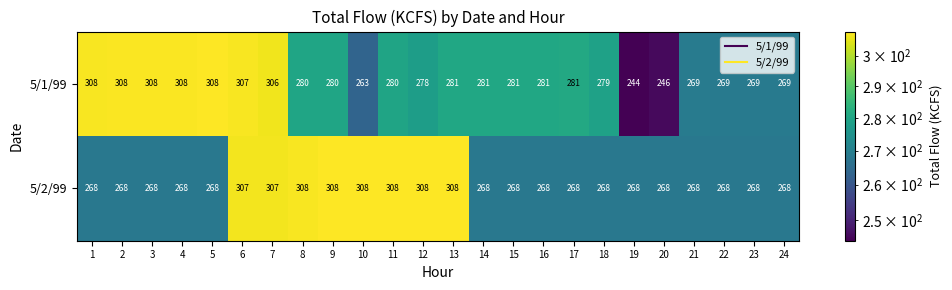

At which category does the chart reach its minimum across all series?

19